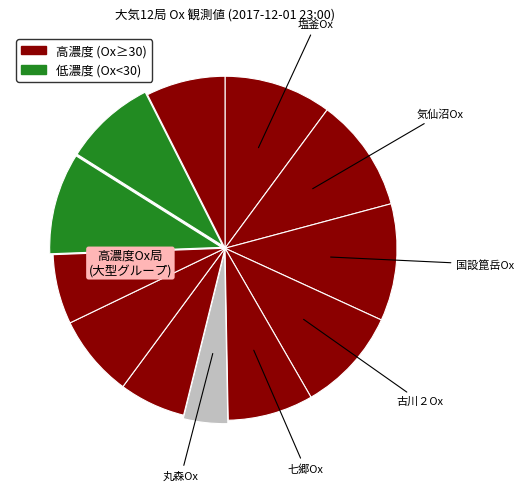

What is the smallest slice in the pie chart?

丸森Ox